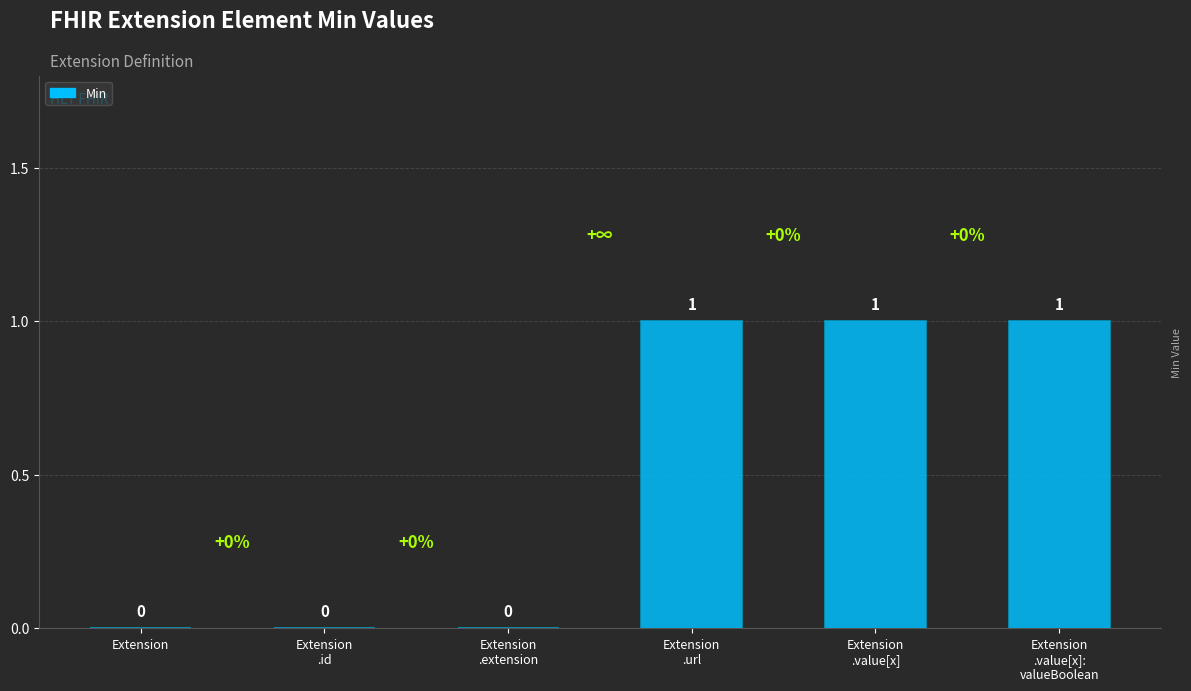

What is the sum of all values?

3